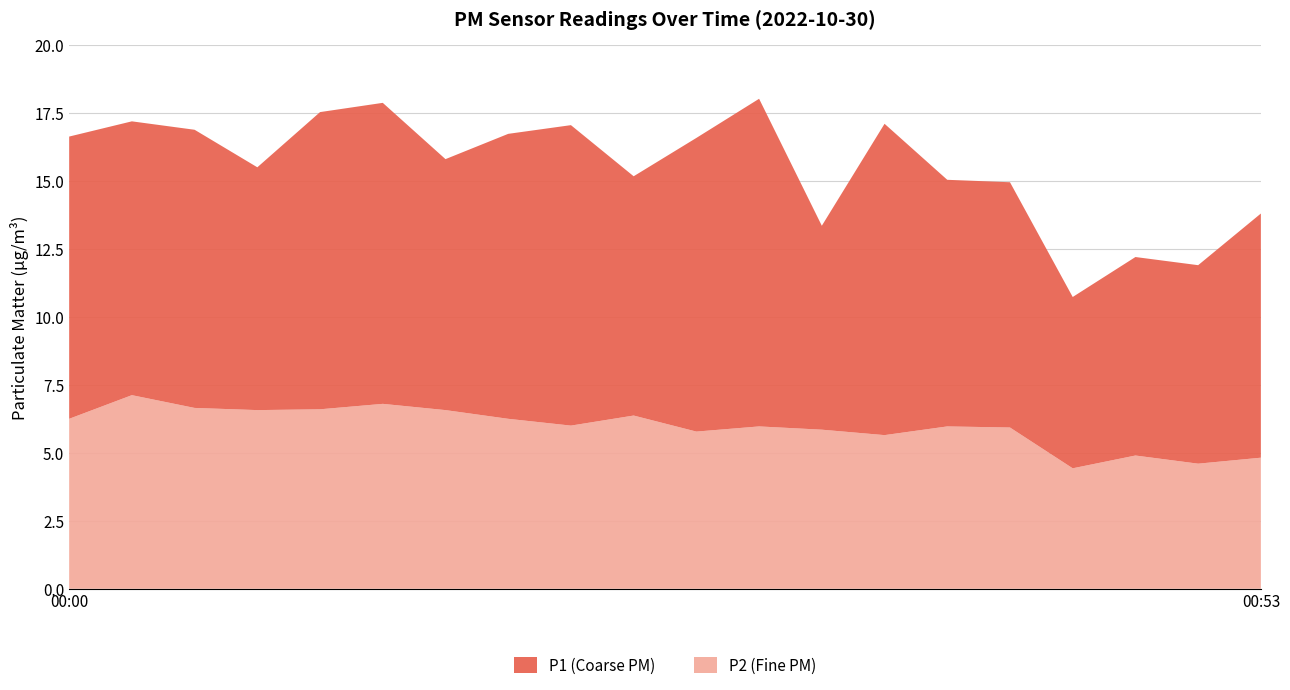

Reading left to right, list all the values displayed in this chart.

P1: 10.4	10.1	10.2	8.9	10.9	11.1	9.2	10.5	11.1	8.8	10.8	12.1	7.5	11.4	9.1	9.0	6.3	7.3	7.3	9.0
P2: 6.2	7.1	6.7	6.6	6.6	6.8	6.6	6.2	6.0	6.4	5.8	6.0	5.8	5.7	6.0	5.9	4.4	4.9	4.6	4.8